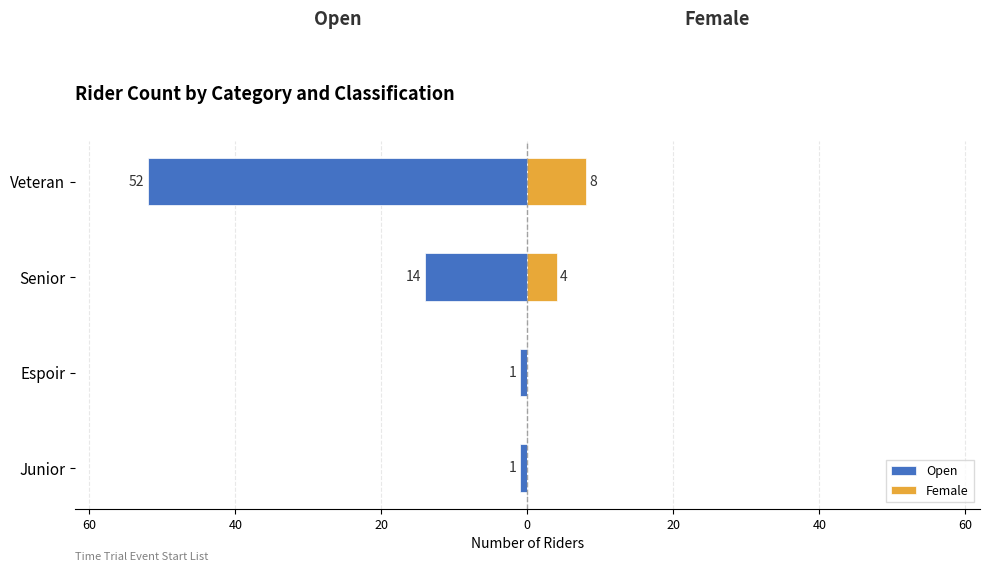

What is the difference between the maximum and minimum values in the Female series?

8